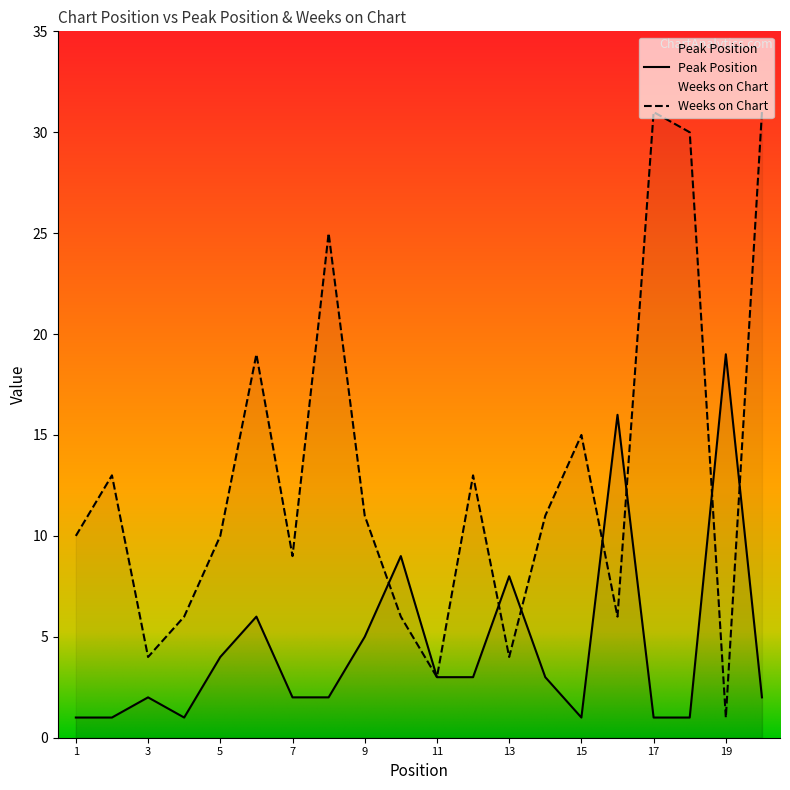

Is it true that Peak Position equals 3 at 20?

False